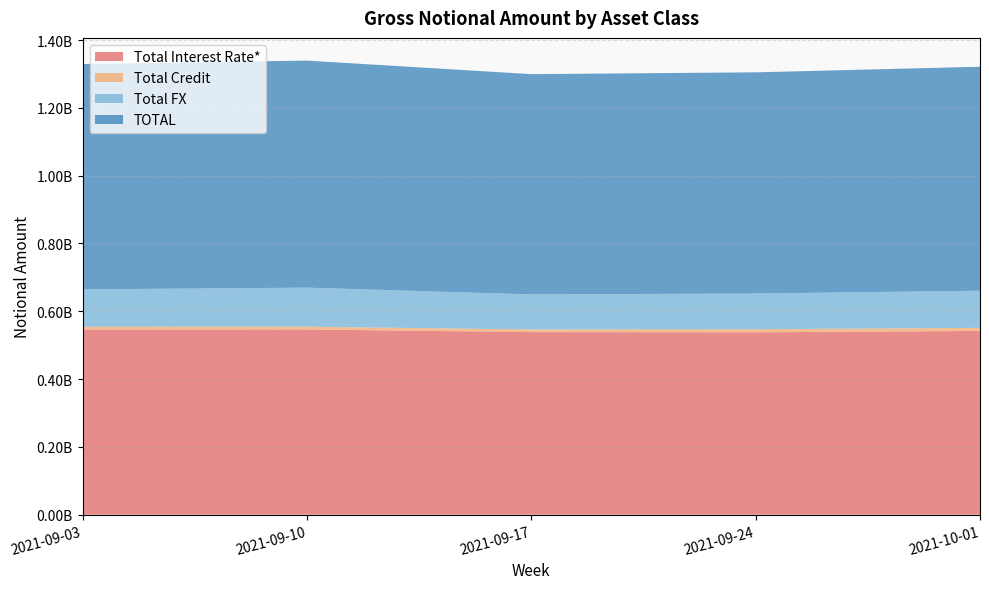

Reading left to right, list all the values displayed in this chart.

Total Interest Rate*: 546275506	546437341	538631212	537975865	542092529
Total Credit: 7960455	8131032	7795452	9119291	9110721
Total FX: 110528872	115202889	103367556	105364415	109508383
TOTAL: 664764833	669771261	649794220	652459572	660711632